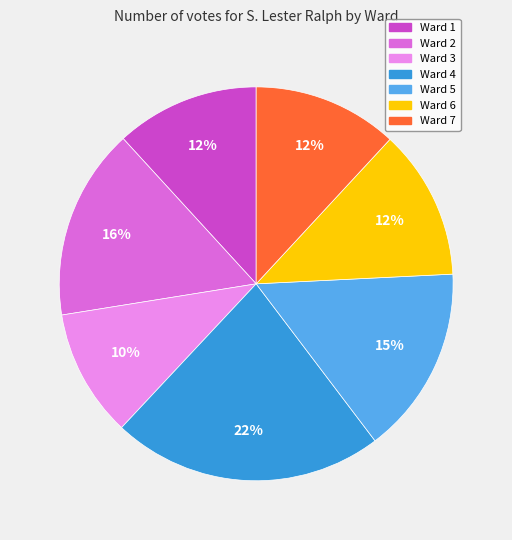

How many segments does this pie chart have?

7